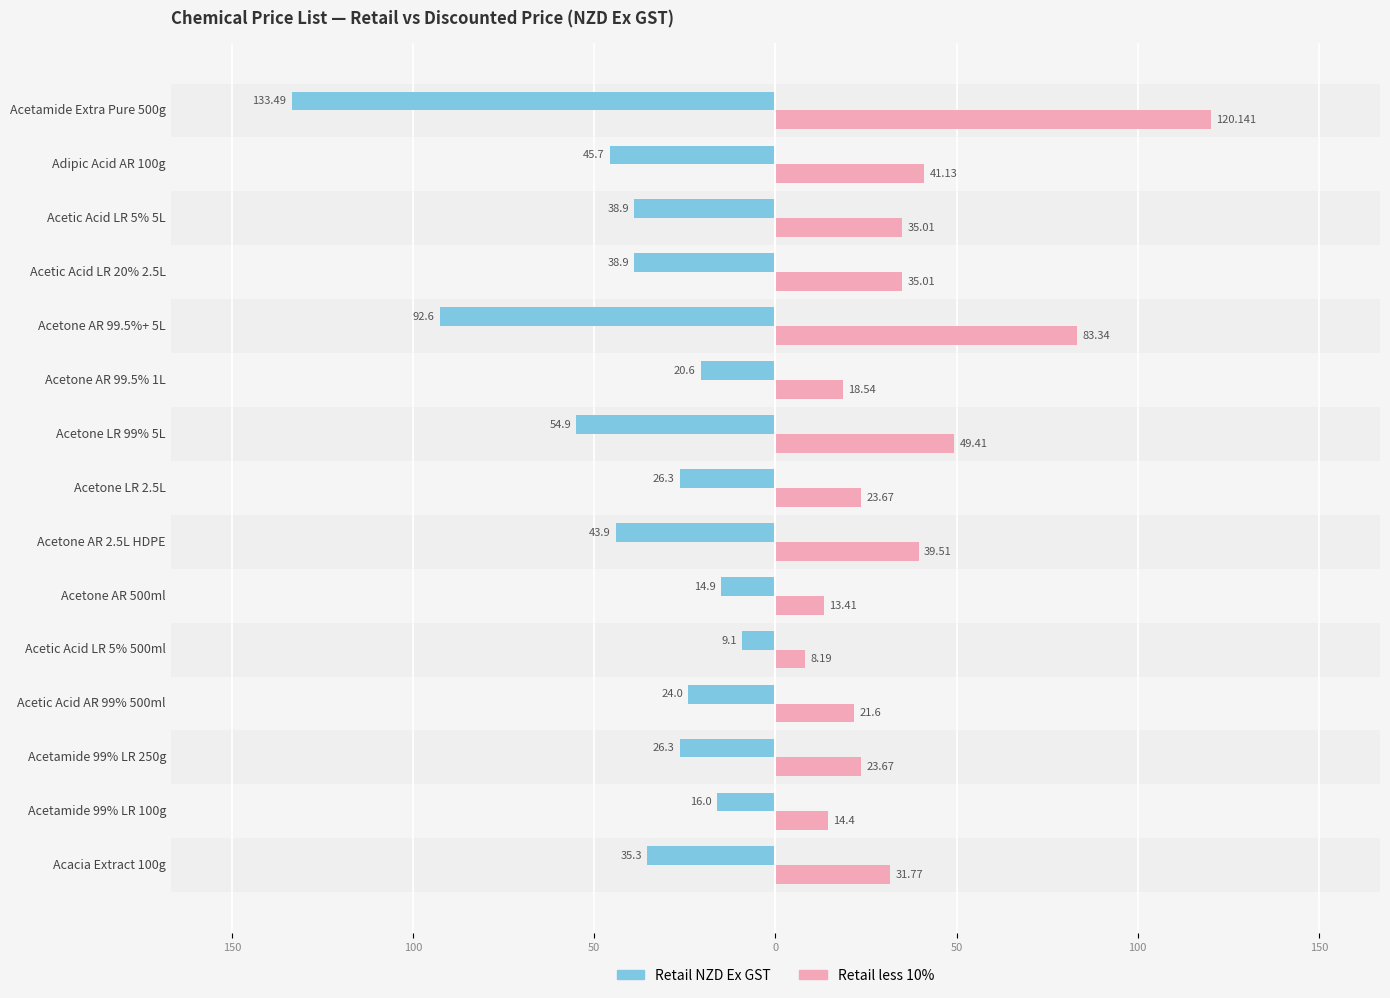

How many data points does each series have?

15